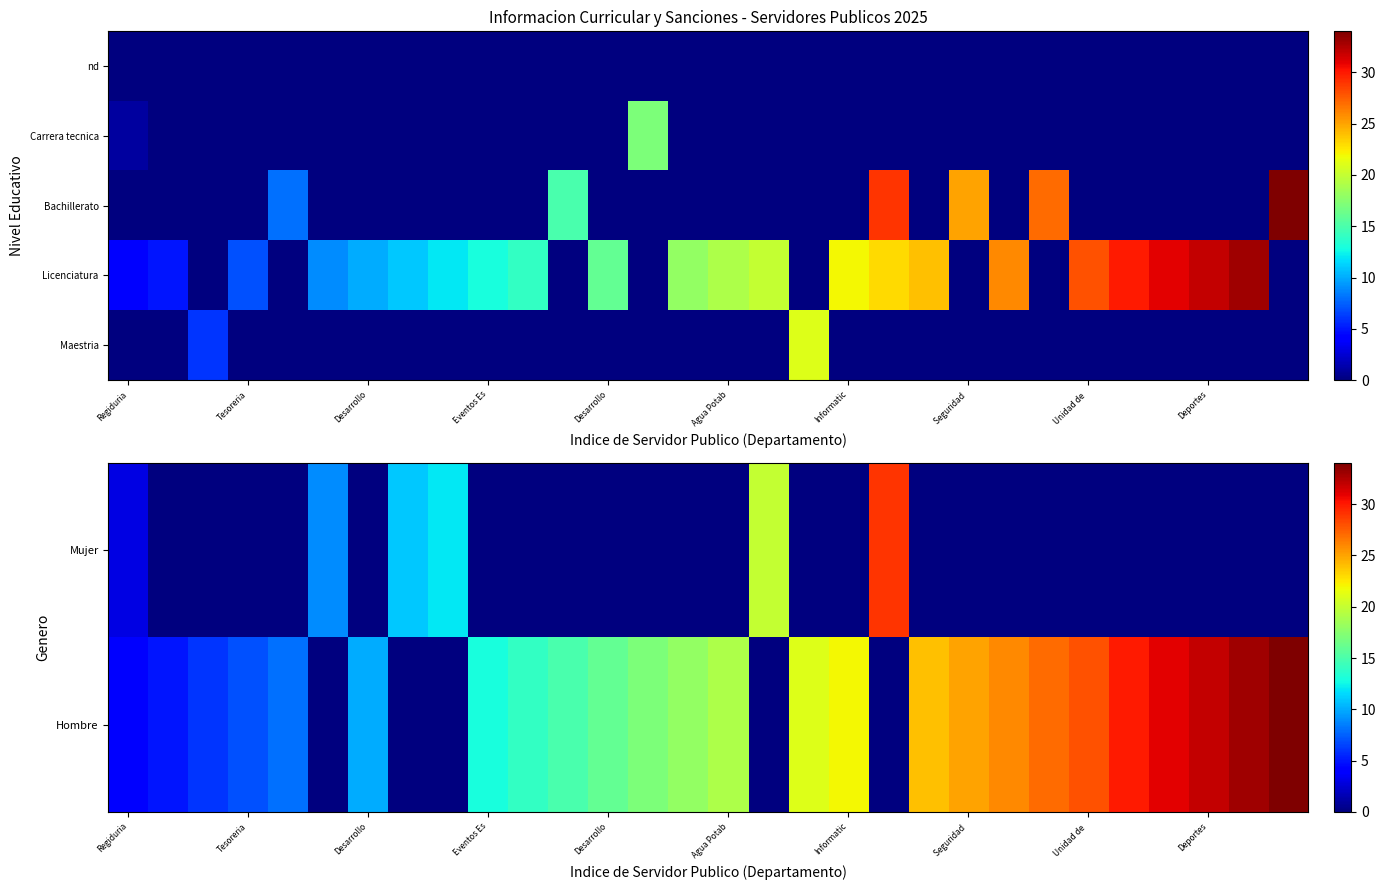

At which category is the sum across all series the highest?

19